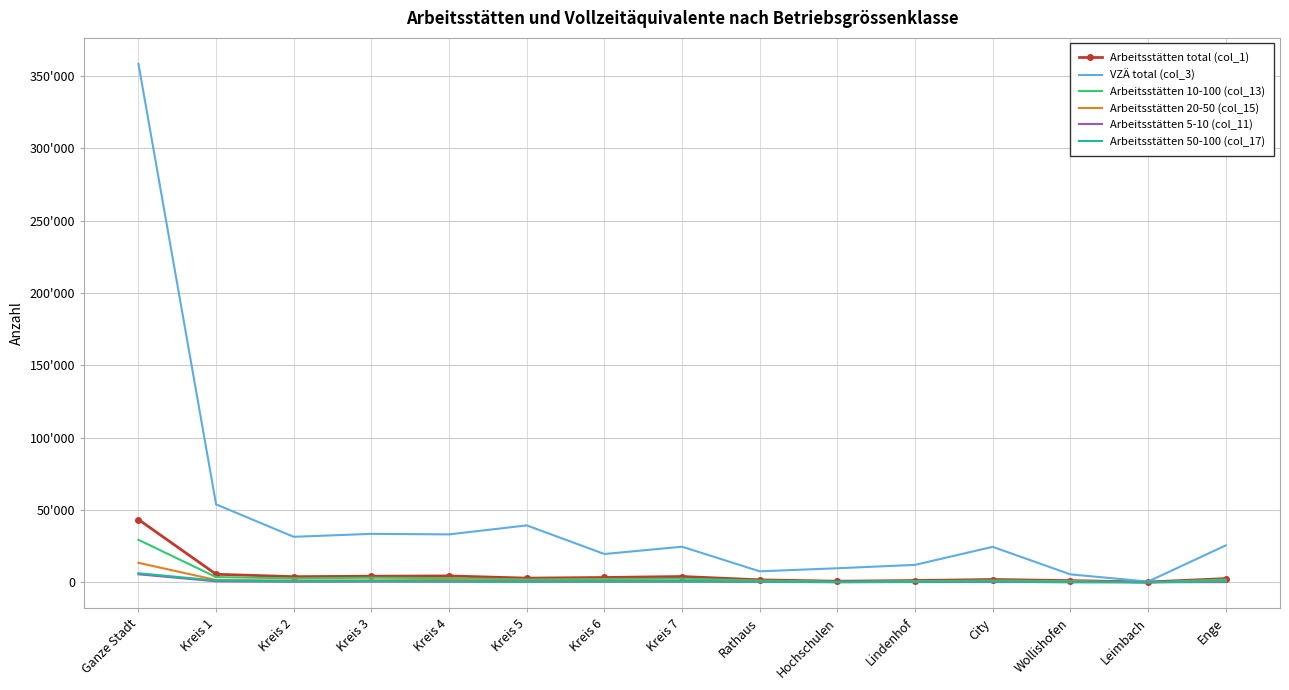

What are all the series names shown in the legend?

Arbeitsstätten total (col_1), VZÄ total (col_3), Arbeitsstätten 10-100 (col_13), Arbeitsstätten 20-50 (col_15), Arbeitsstätten 5-10 (col_11), Arbeitsstätten 50-100 (col_17)